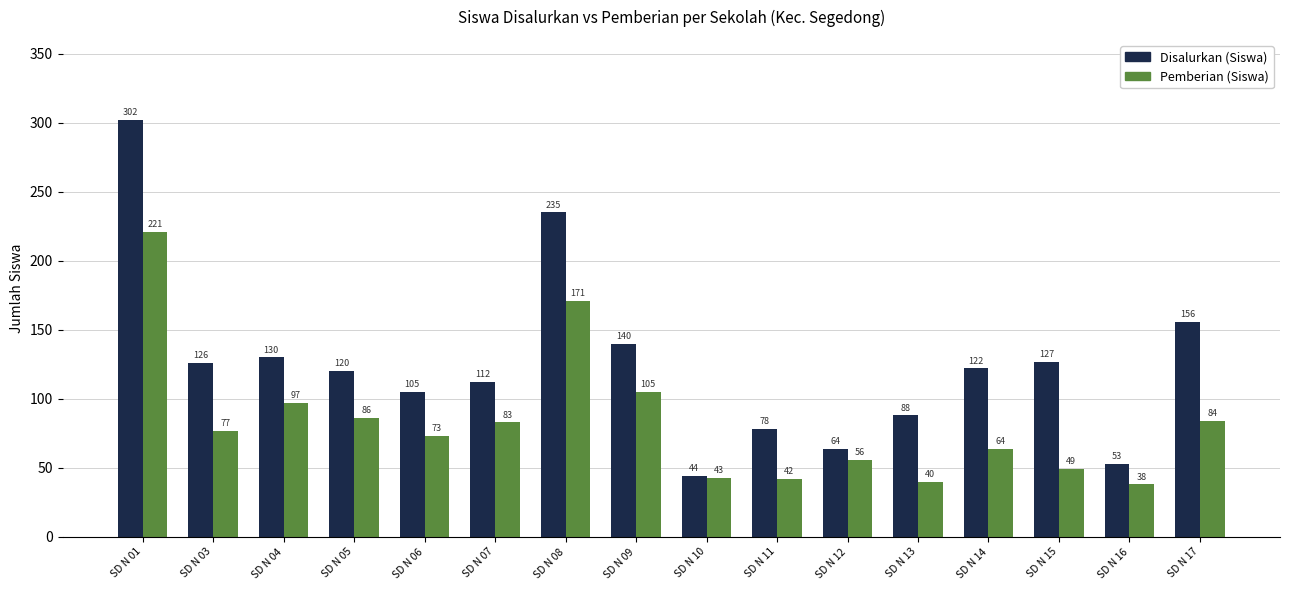

What is the sum of the Disalurkan (Siswa) values at SD N 01 and SD N 16?

355